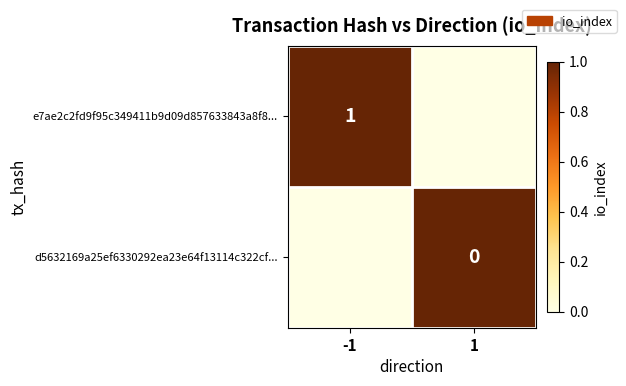

True or false: e7ae2c2fd9f95c349411b9d09d857633843a8f8... has a value of 1 at -1.

True